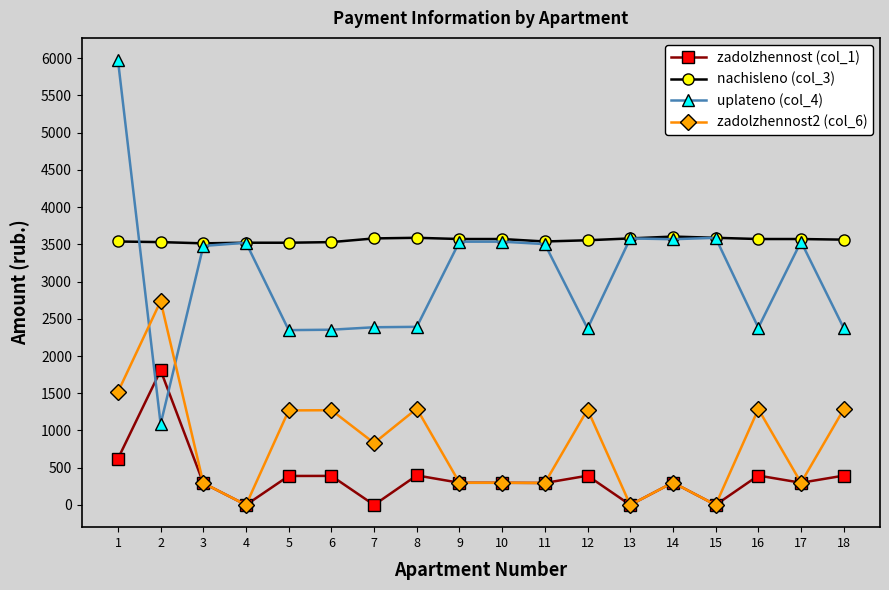

At 1, list the series in order from smallest to largest.

zadolzhennost (col_1), zadolzhennost2 (col_6), nachisleno (col_3), uplateno (col_4)